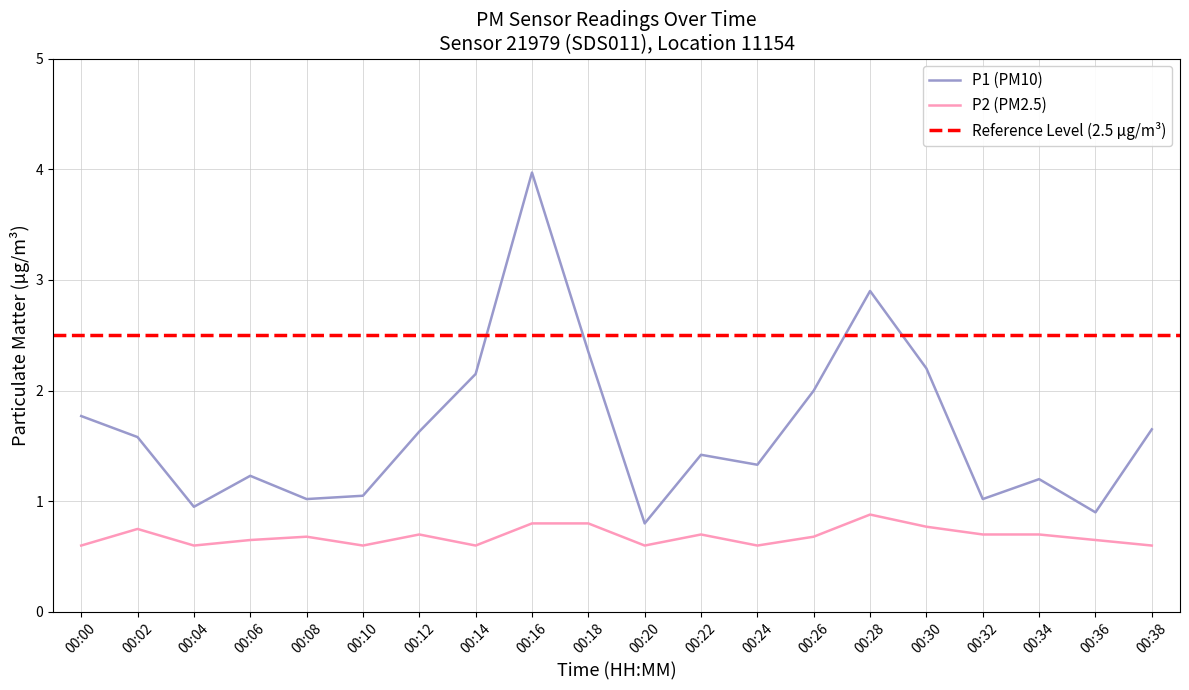

Between 00:06 and 00:12, which series saw the biggest shift?

P1